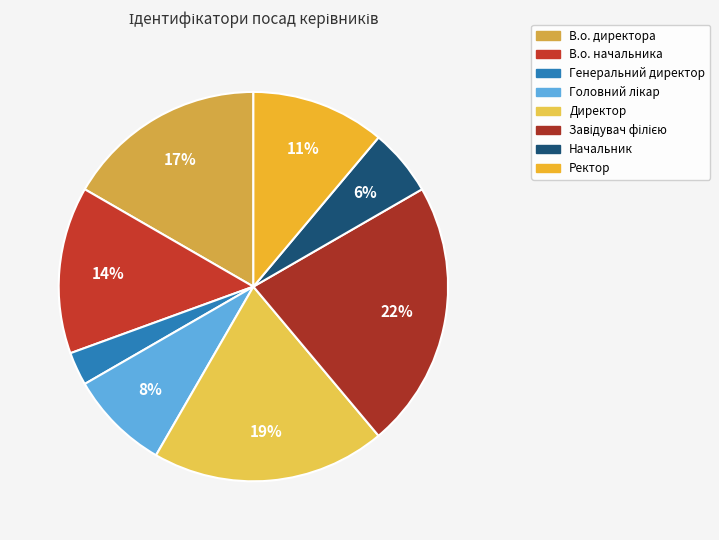

Is Директор the majority of the pie?

No